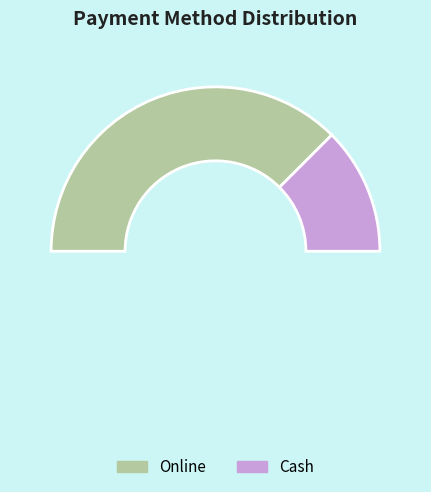

Does any single category account for the majority?

No